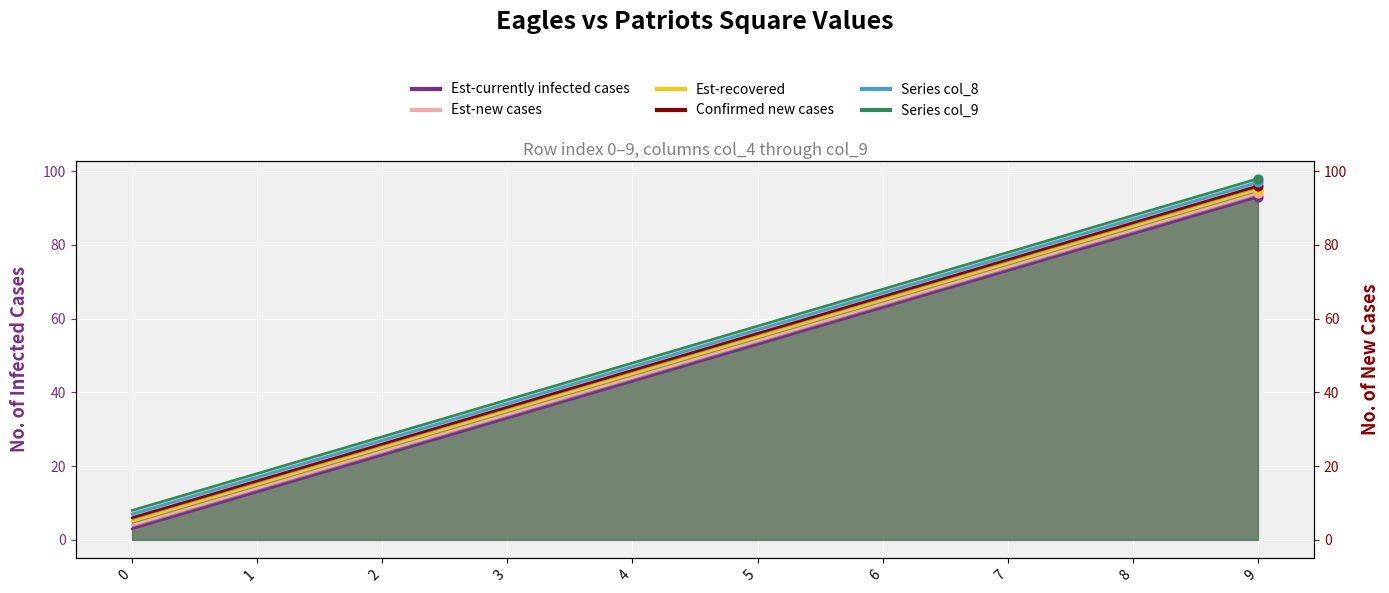

Which series reaches the minimum Y coordinate?

col_4